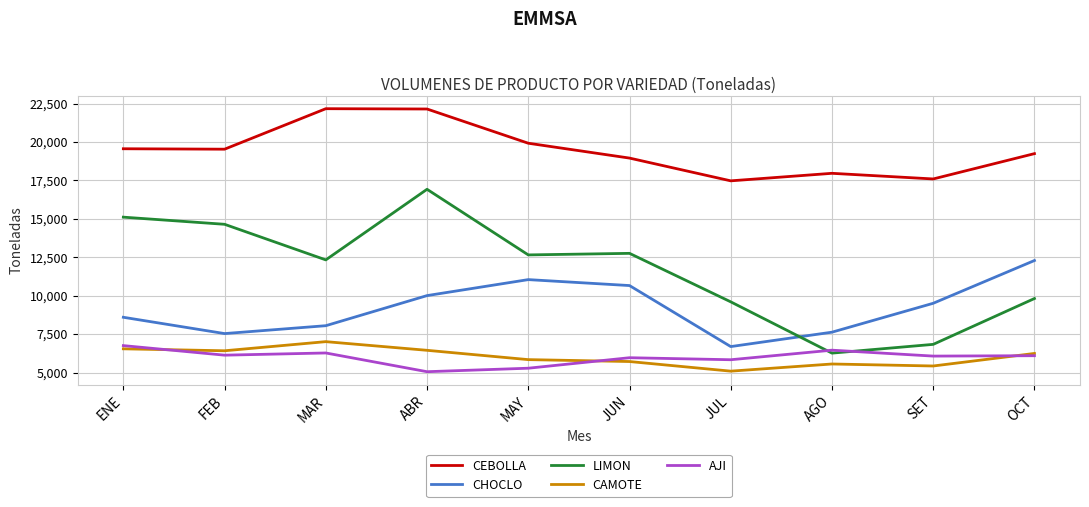

At how many categories does at least one series exceed 13403?

10